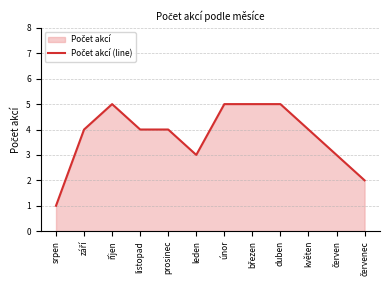

How many categories are shown in the chart?

12